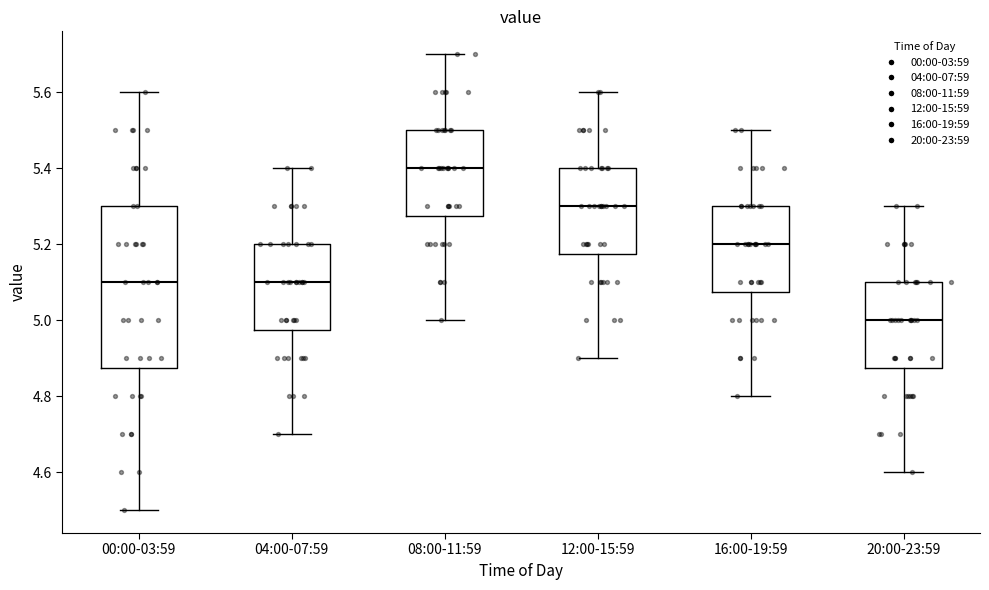

Comparing the boxes themselves (not the whiskers), which one is the tallest?

00:00-03:59